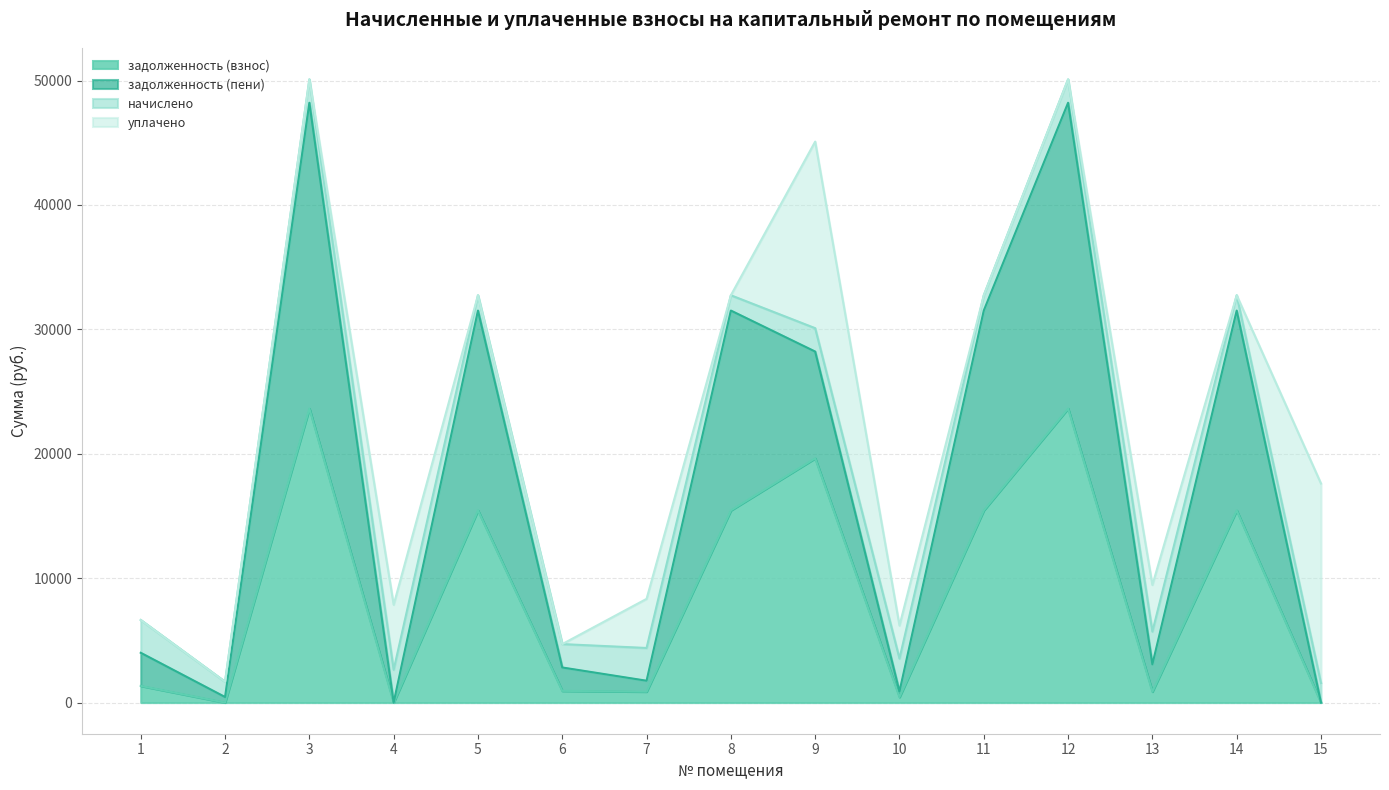

What value does the задолженность (пени) series have at 5?

31508.4